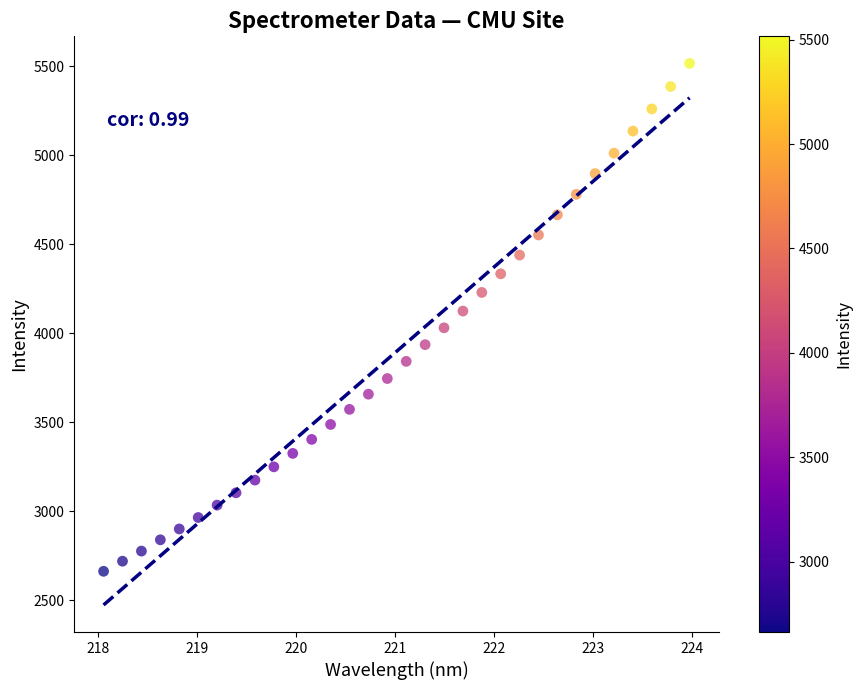

What is the range of X values (max minus min)?

5.9